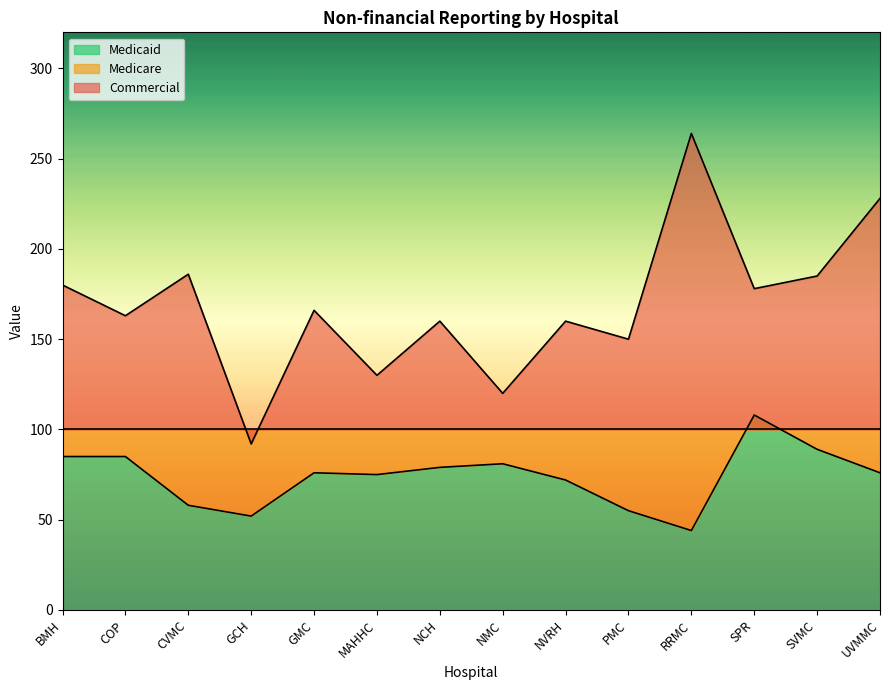

Rank the series at RRMC from highest to lowest value.

Commercial, Medicaid